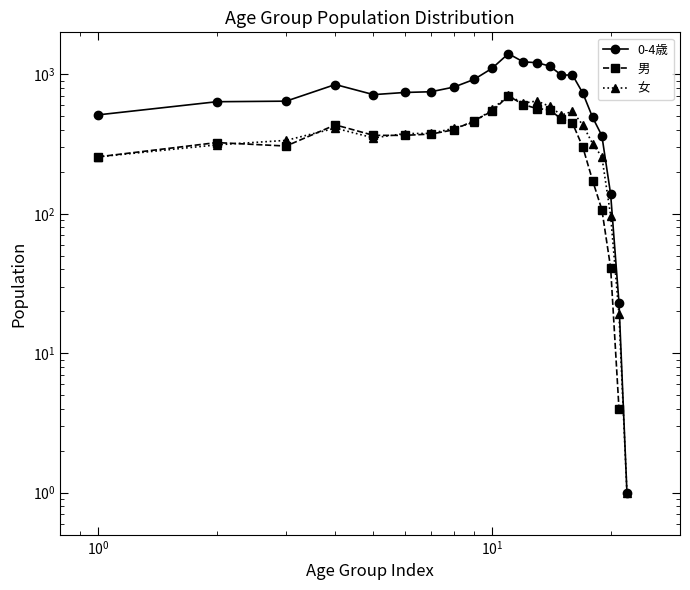

Rank the series by their average value, from highest to lowest.

0-4歳, 男, 女